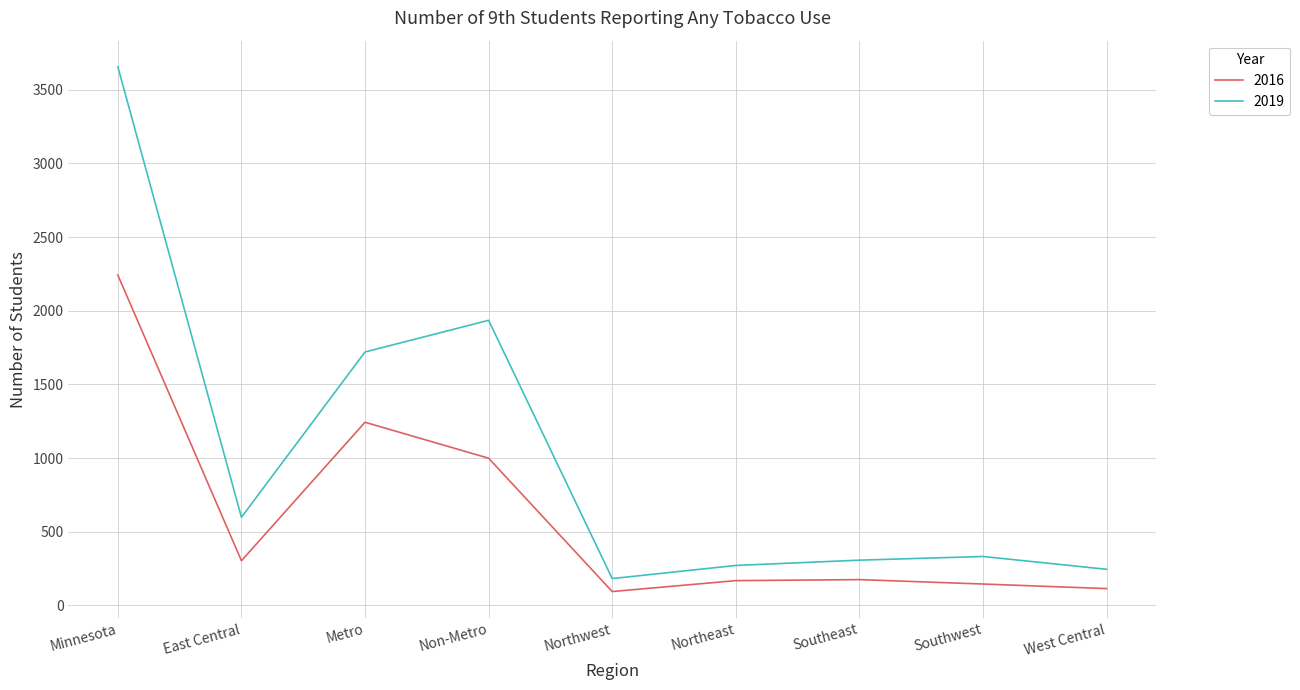

What is the spread (max minus min) of values at Northeast?

103